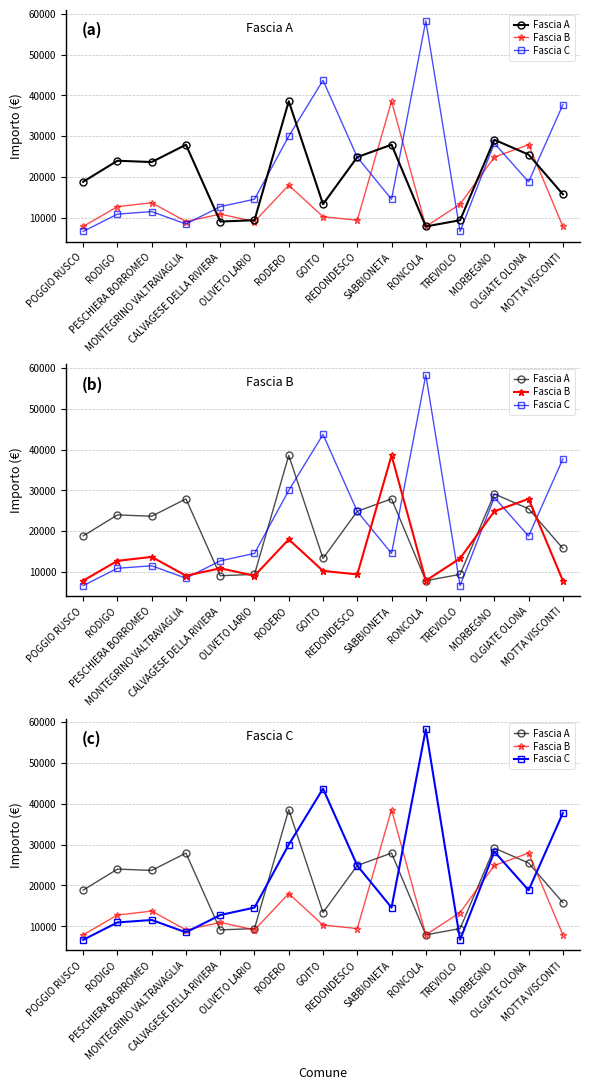

Where is the first local maximum for Fascia B?

PESCHIERA BORROMEO